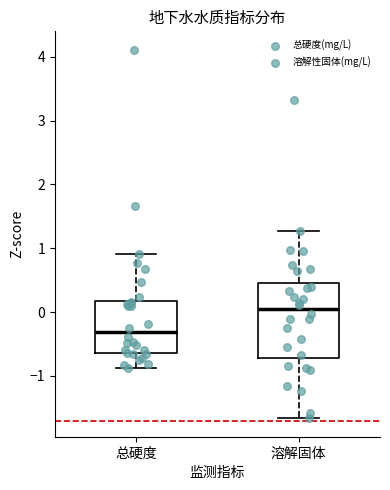

Reading left to right, read every box against the y-axis: the position of its median line, the range the box covers, and the ends of its whiskers. The values are not printed on the chart, so give them approximately, as read against the axis.

总硬度: median -0.3, box -0.6 to 0.2, whiskers -0.9 to 0.9
溶解固体: median 0.0, box -0.7 to 0.5, whiskers -1.7 to 1.3